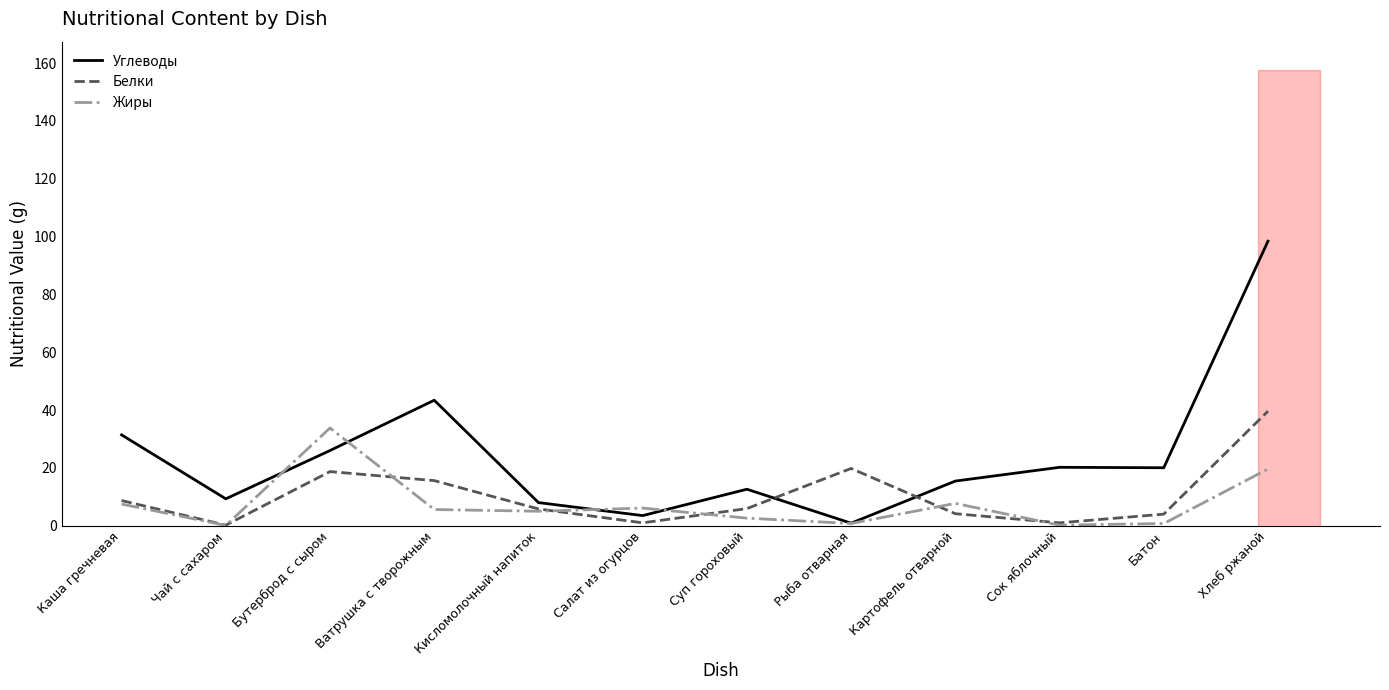

At how many categories does at least one series exceed 11?

9